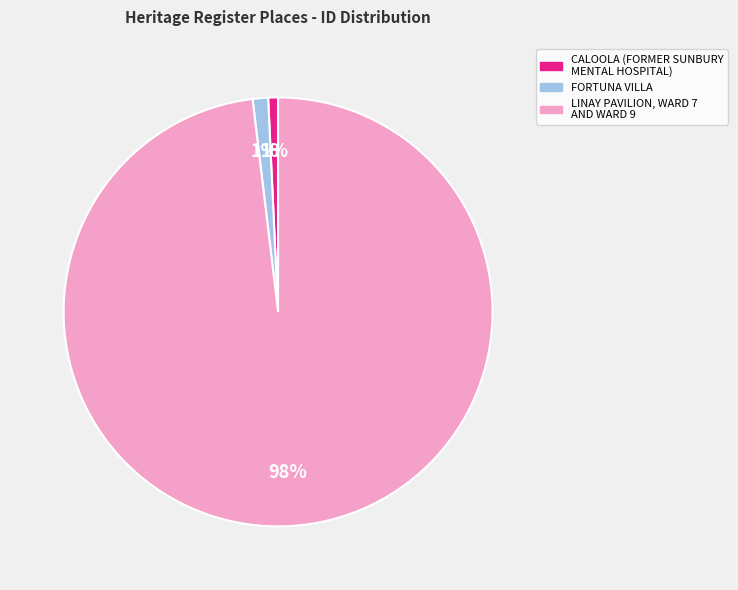

True or false: FORTUNA VILLA accounts for 11% of the total.

False